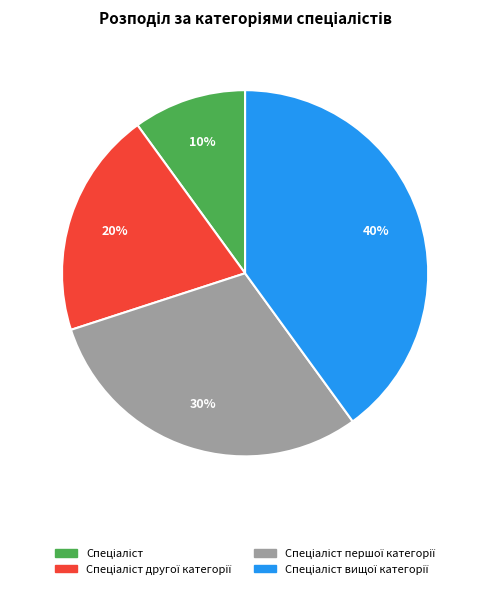

To the nearest percent, what is the difference between the largest and smallest slice percentages?

30%